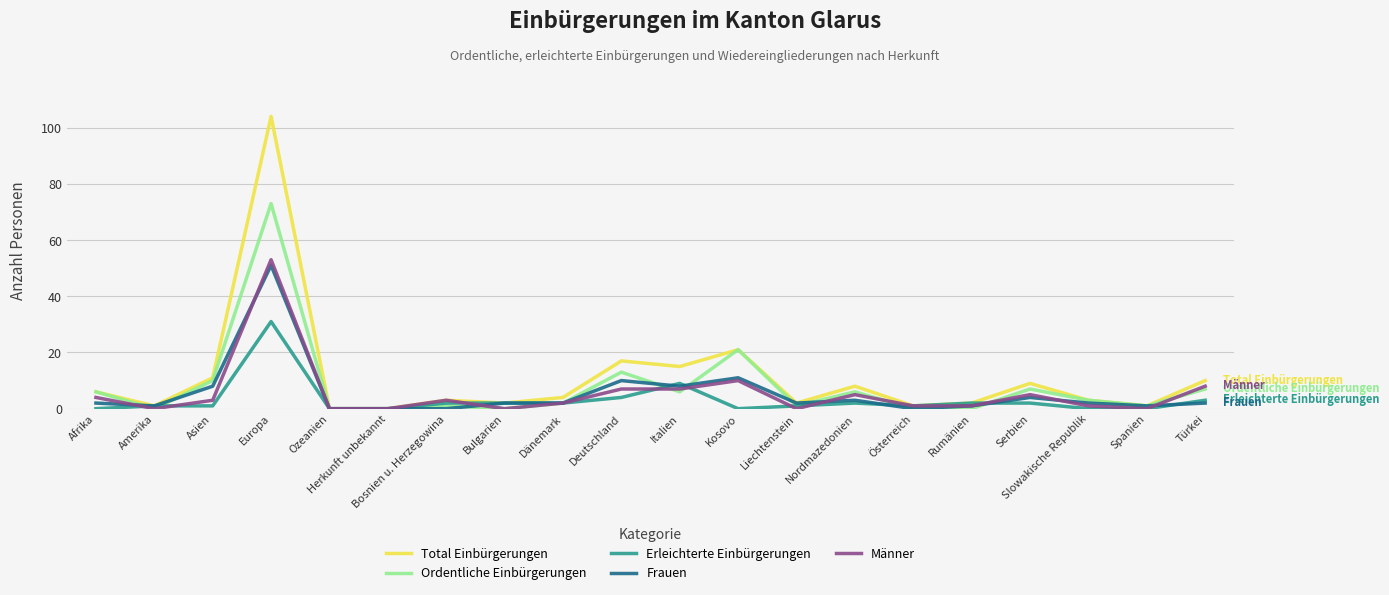

Which series has the largest total across all categories?

Total Einbürgerungen